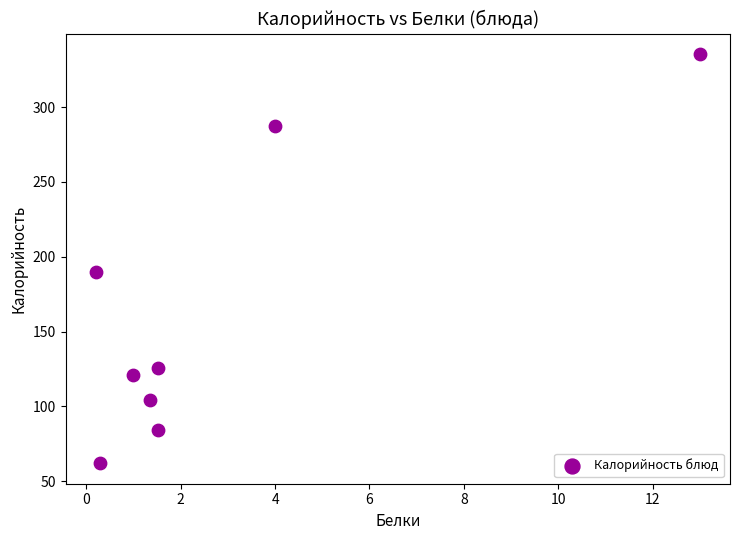

What is the range of Y values (max minus min)?

273.5